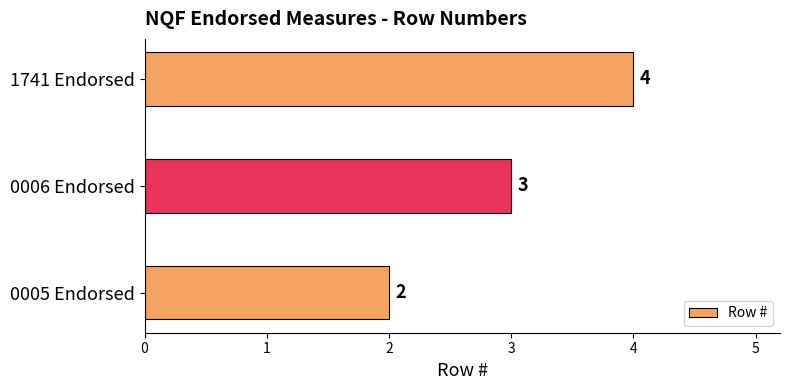

Rank the categories by value from lowest to highest.

0005 Endorsed, 0006 Endorsed, 1741 Endorsed